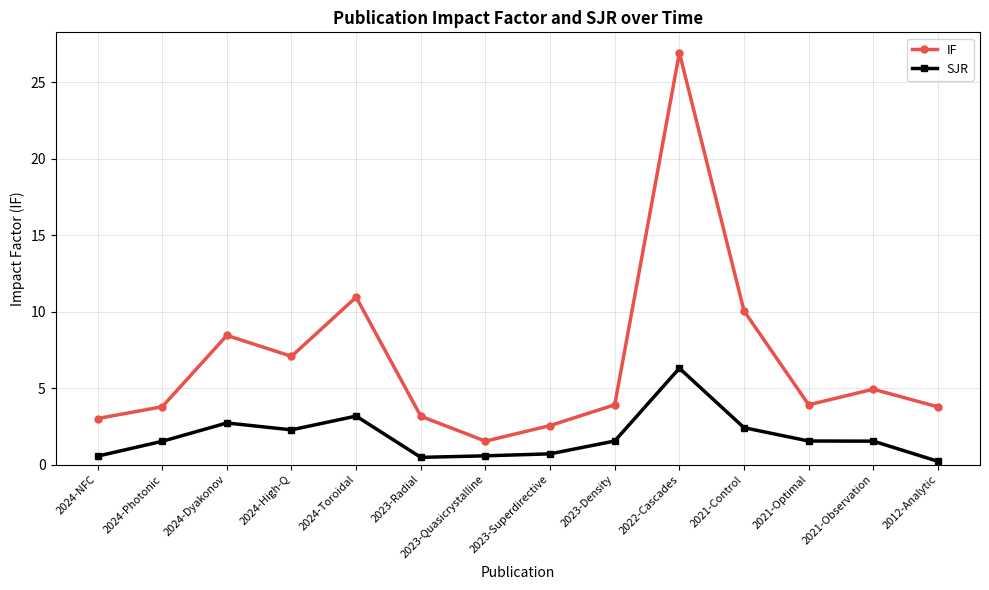

Does the chart display data point markers on the line(s)?

Yes